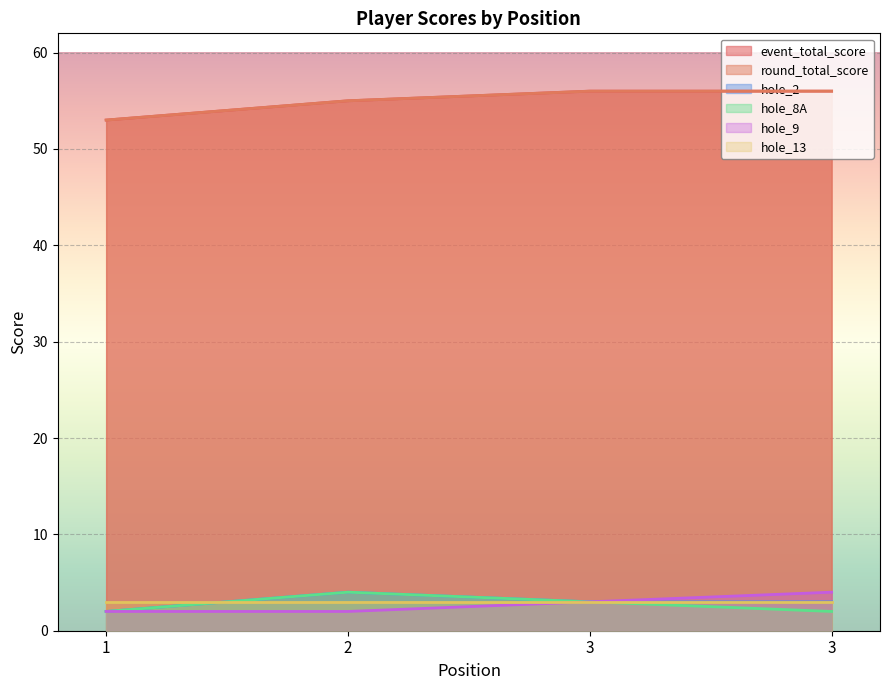

Count the round_total_score values in the range 55 to 56.

3